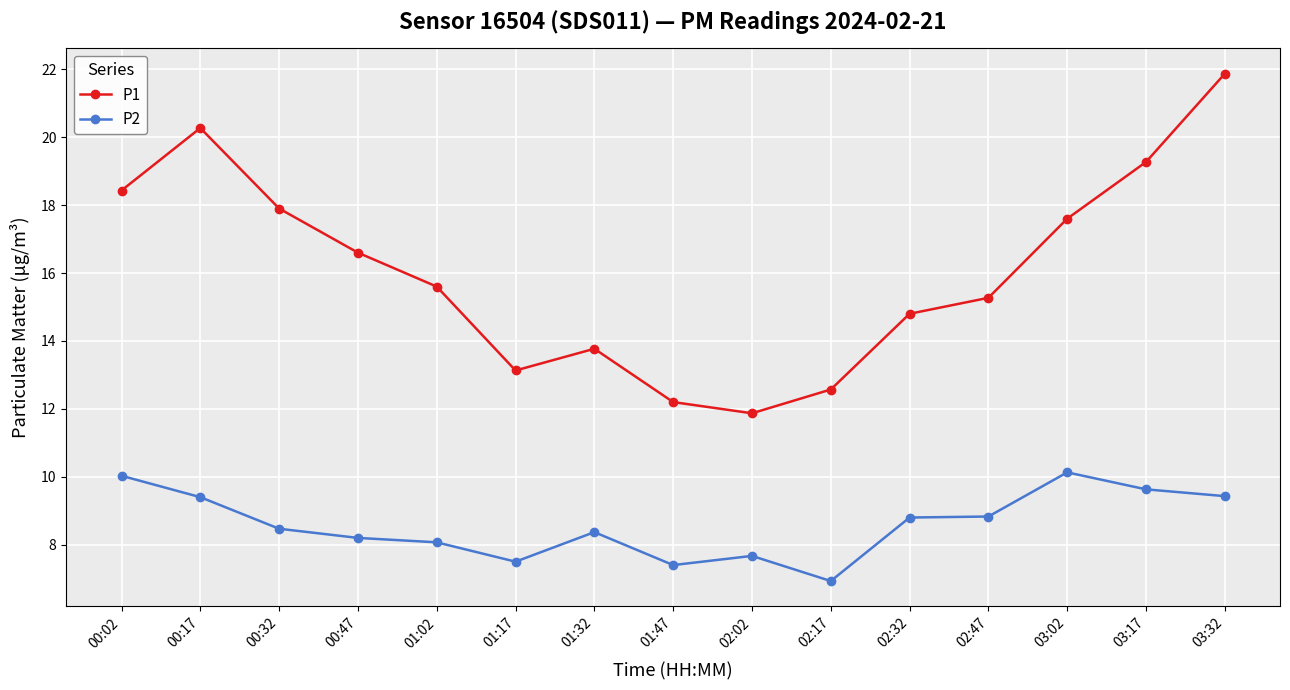

What is the difference between the maximum and minimum values in the P1 series?

10.0